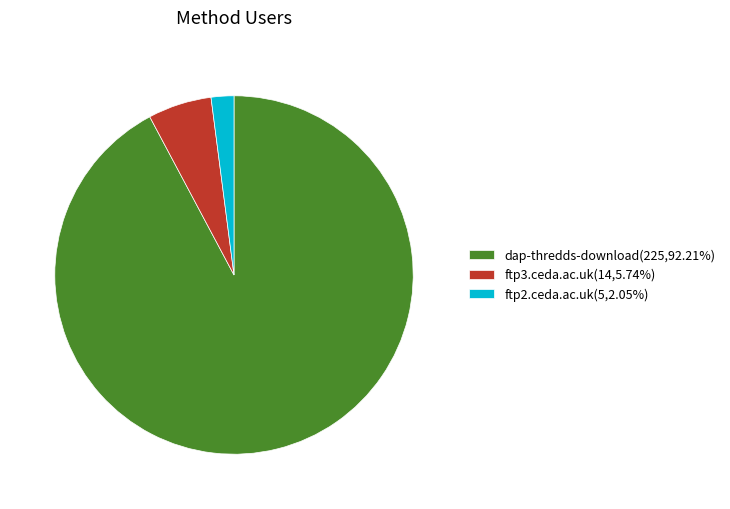

Does any single category account for the majority?

Yes